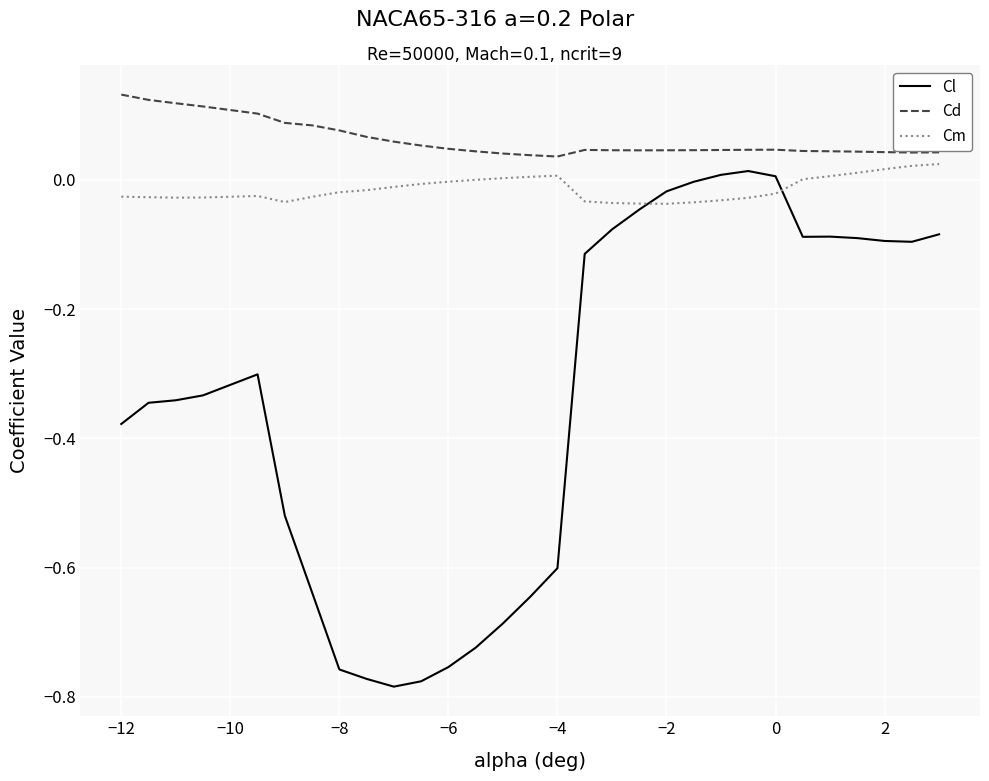

True or false: Cd and Cm cross at least once.

False